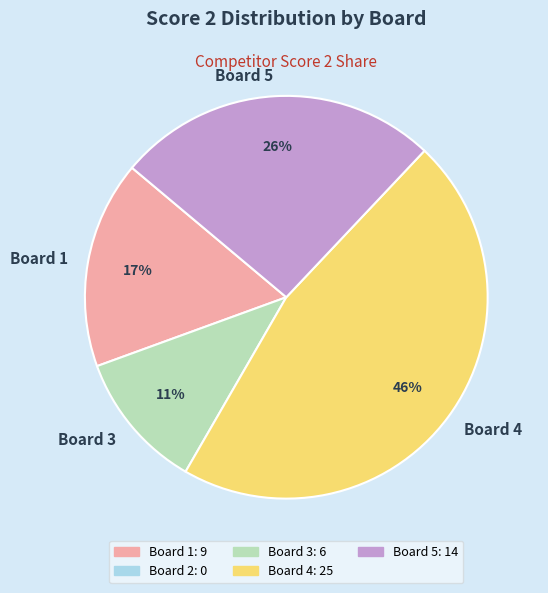

Is Board 4 the majority of the pie?

No